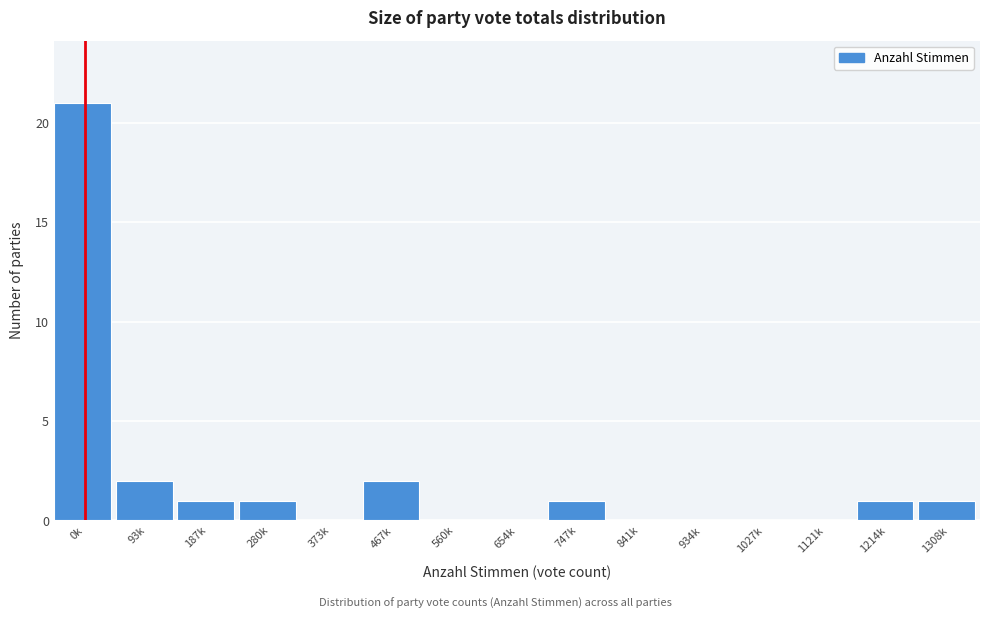

Reading left to right, what are all the values shown in this chart?

0k=21	93k=2	187k=1	280k=1	373k=0	467k=2	560k=0	654k=0	747k=1	841k=0	934k=0	1027k=0	1121k=0	1214k=1	1308k=1